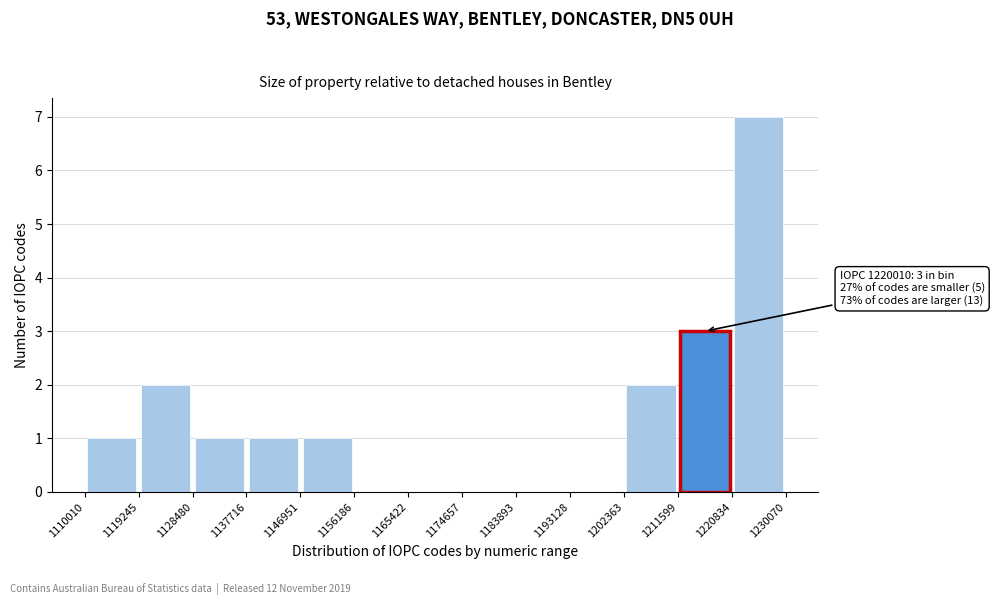

Over which range of the x-axis is the bar tallest?

1220834 to 1230070